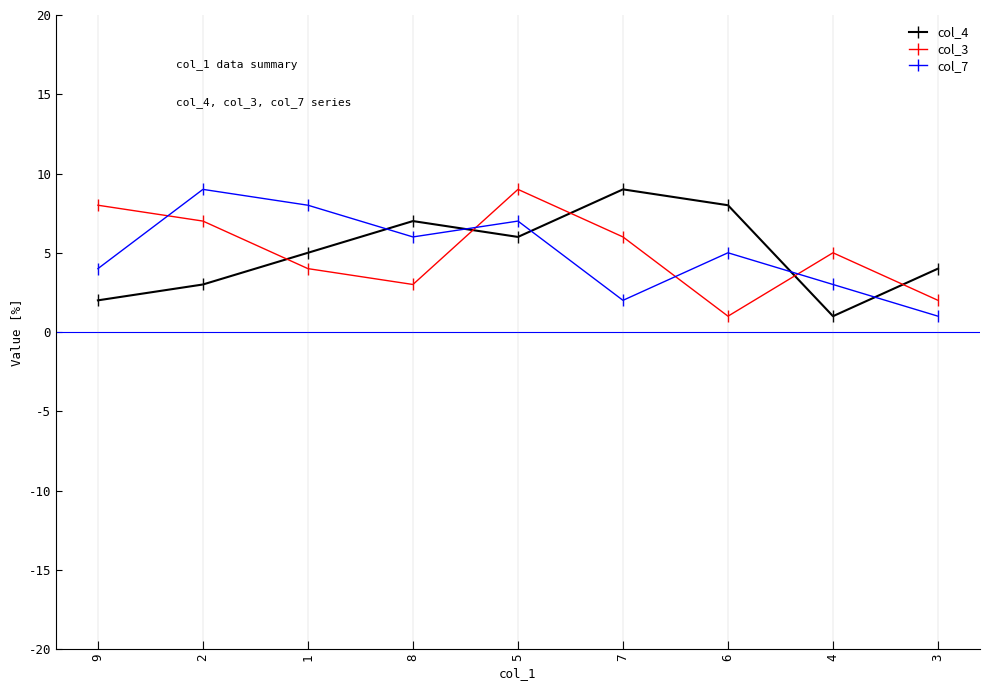

Reading left to right, transcribe all the data shown in this chart.

col_4: 2	3	5	7	6	9	8	1	4
col_3: 8	7	4	3	9	6	1	5	2
col_7: 4	9	8	6	7	2	5	3	1